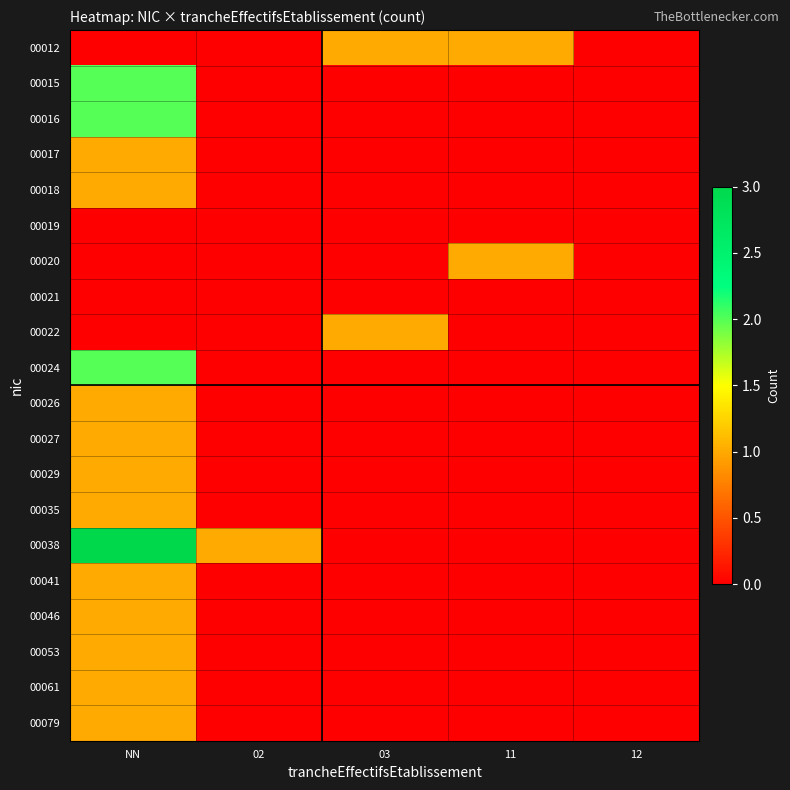

Reading left to right, transcribe all the data shown in this chart.

00012: NN=0	02=0	03=1	11=1	12=0
00015: NN=2	02=0	03=0	11=0	12=0
00016: NN=2	02=0	03=0	11=0	12=0
00017: NN=1	02=0	03=0	11=0	12=0
00018: NN=1	02=0	03=0	11=0	12=0
00019: NN=0	02=0	03=0	11=0	12=0
00020: NN=0	02=0	03=0	11=1	12=0
00021: NN=0	02=0	03=0	11=0	12=0
00022: NN=0	02=0	03=1	11=0	12=0
00024: NN=2	02=0	03=0	11=0	12=0
00026: NN=1	02=0	03=0	11=0	12=0
00027: NN=1	02=0	03=0	11=0	12=0
00029: NN=1	02=0	03=0	11=0	12=0
00035: NN=1	02=0	03=0	11=0	12=0
00038: NN=3	02=1	03=0	11=0	12=0
00041: NN=1	02=0	03=0	11=0	12=0
00046: NN=1	02=0	03=0	11=0	12=0
00053: NN=1	02=0	03=0	11=0	12=0
00061: NN=1	02=0	03=0	11=0	12=0
00079: NN=1	02=0	03=0	11=0	12=0